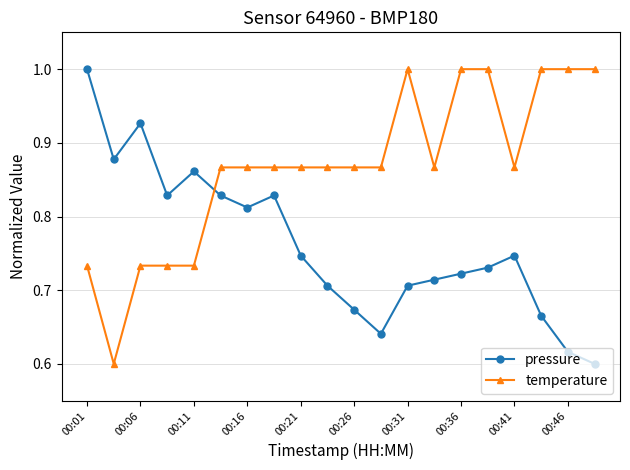

Rank the series by their average value, from highest to lowest.

temperature, pressure